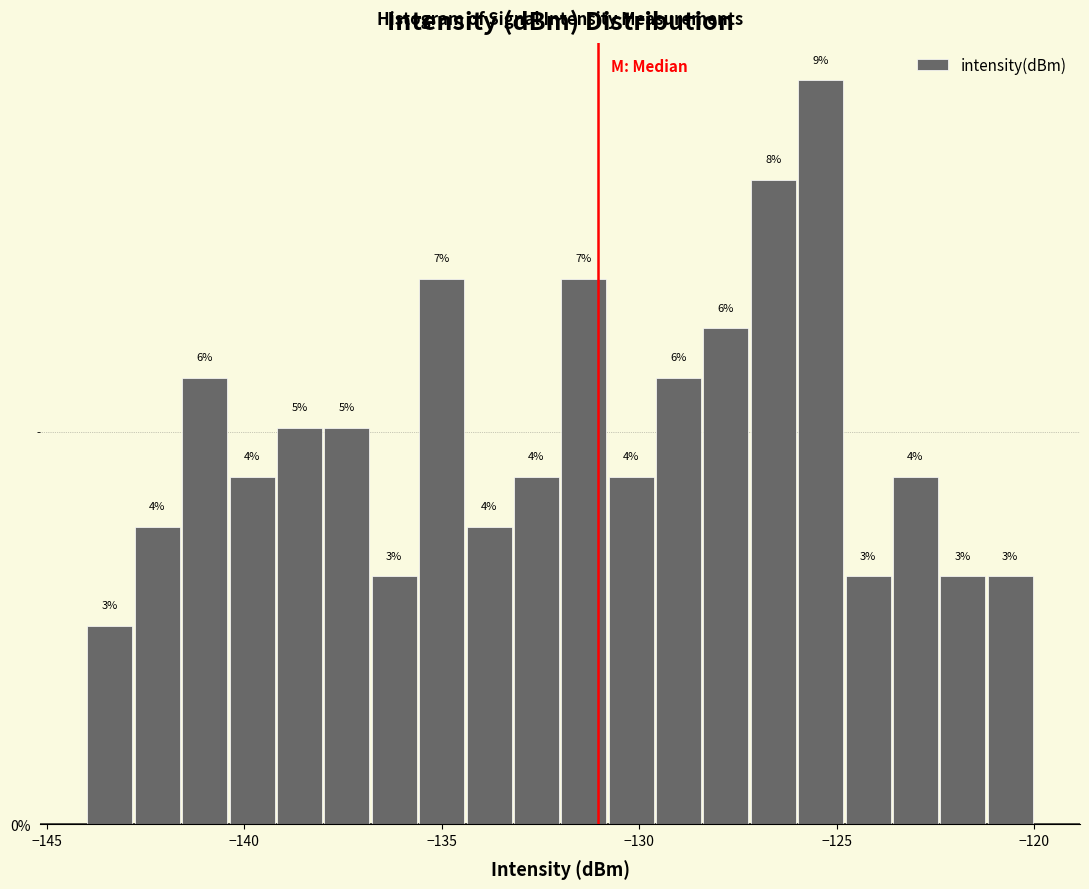

Around what value on the x-axis is the tallest bar? Give the approximate position of its centre, as read against the axis.

-125.5